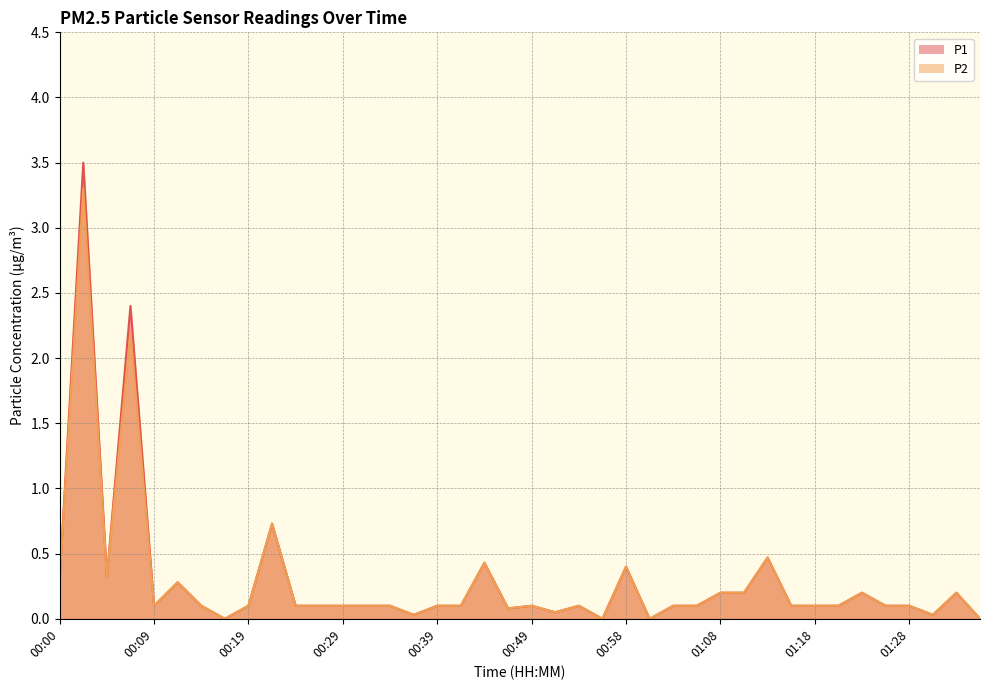

What is the difference between the maximum and minimum values in the P2 series?

3.3